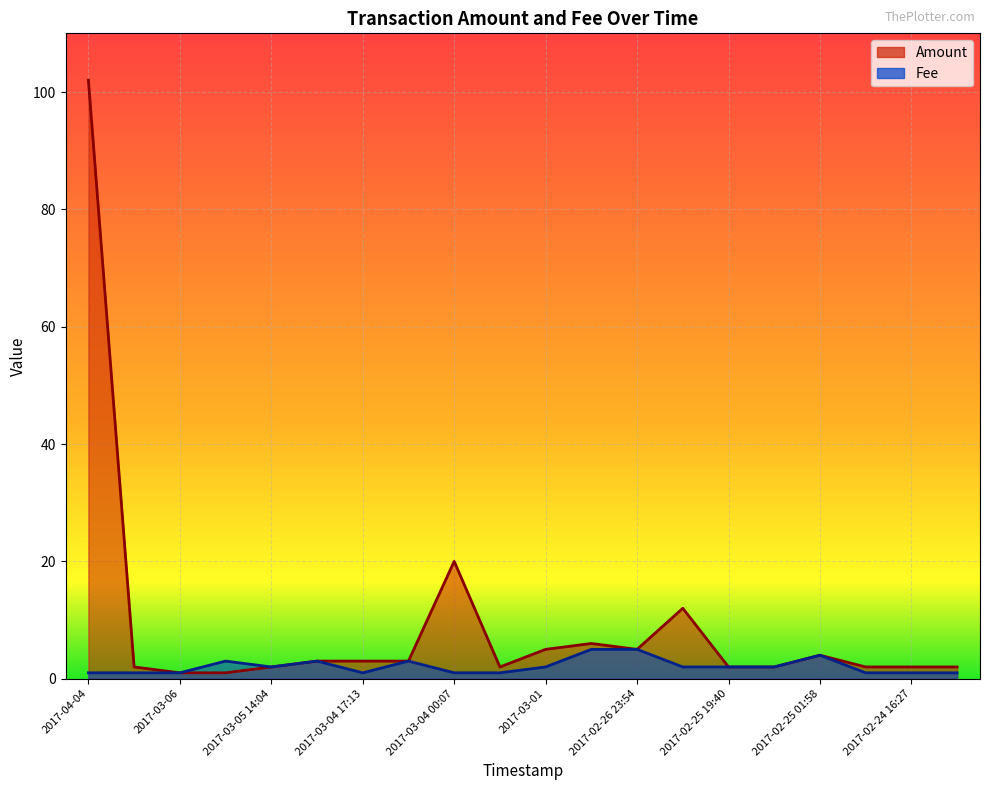

True or false: Fee and Amount intersect in this chart.

False